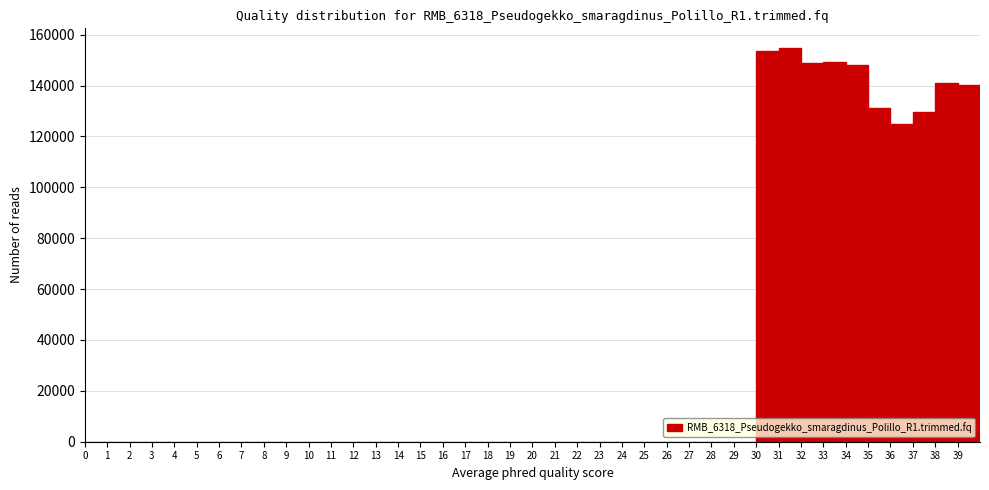

What is the height of the bar covering 36 to 37 on the x-axis? The values are not printed on the chart, so give them approximately, as read against the axis.

124000